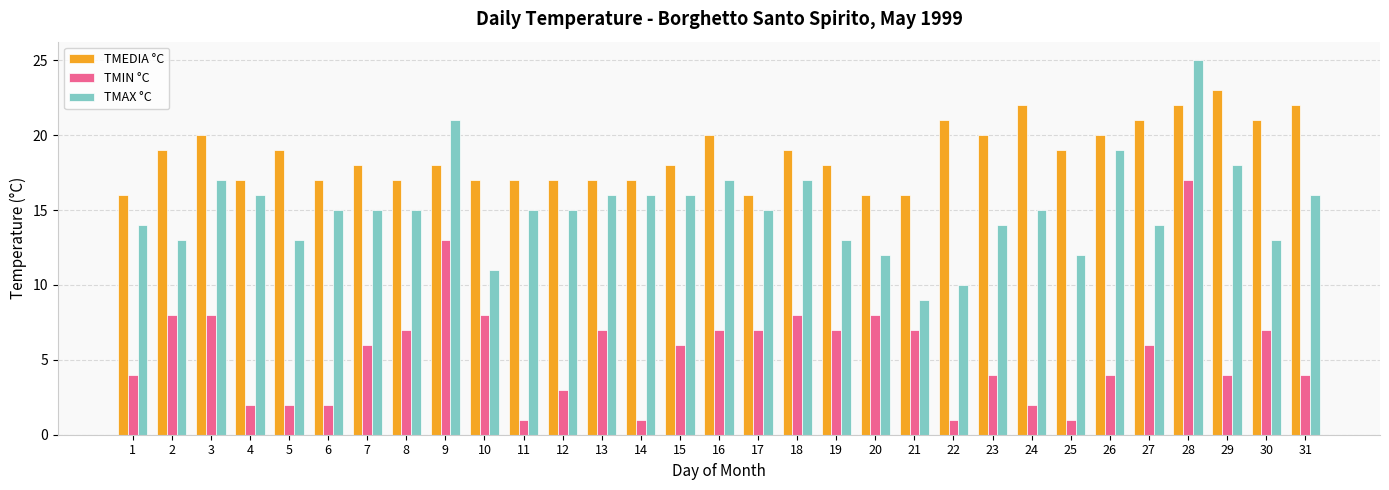

Count the number of data series in this chart.

3